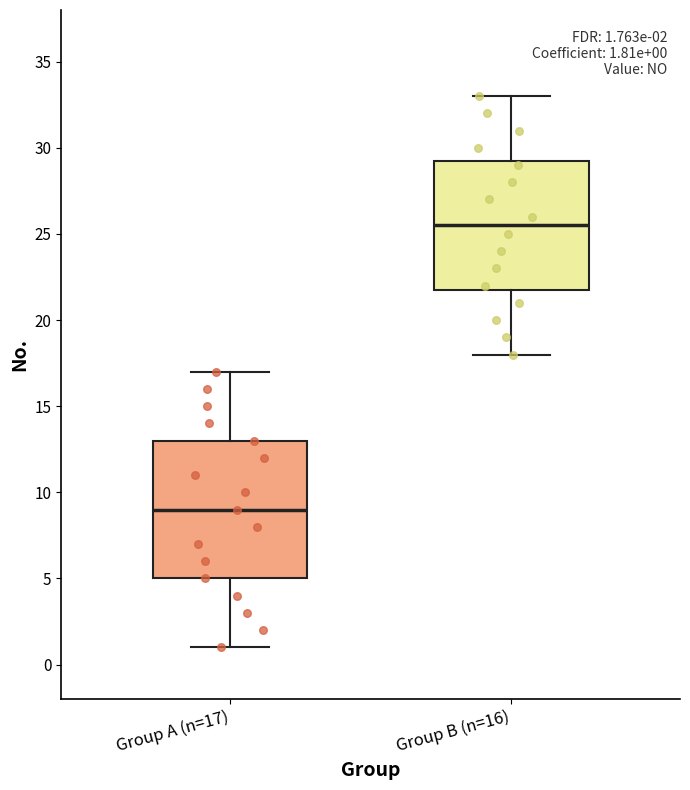

Which box has the highest median line?

Group B (n=16)